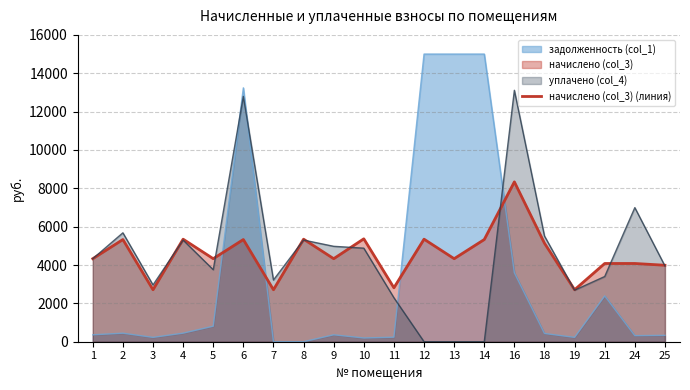

Which has a higher value, 21 or 13?

13